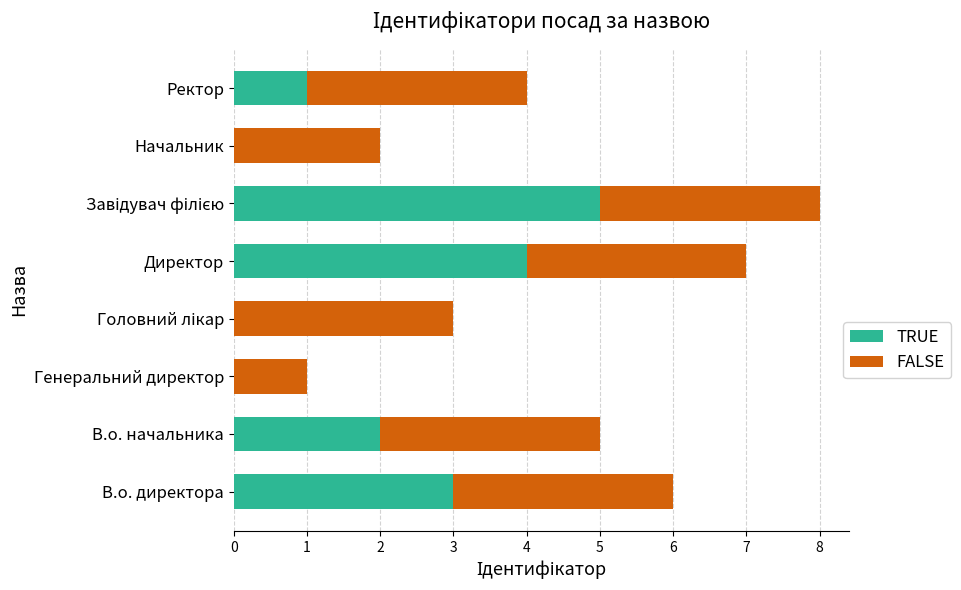

Is it true that TRUE equals 3 at В.о. директора?

True